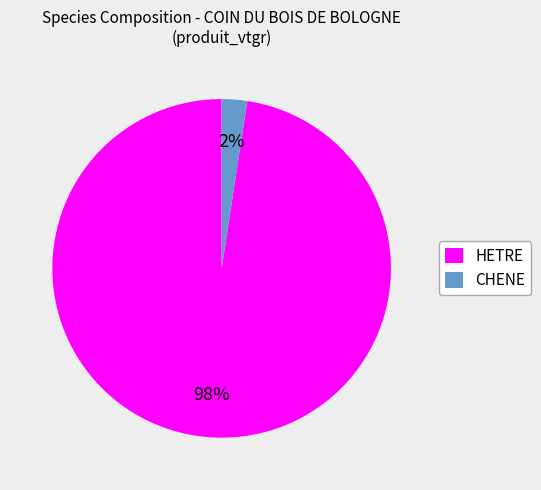

Is it true that HETRE is 84% of the pie?

False